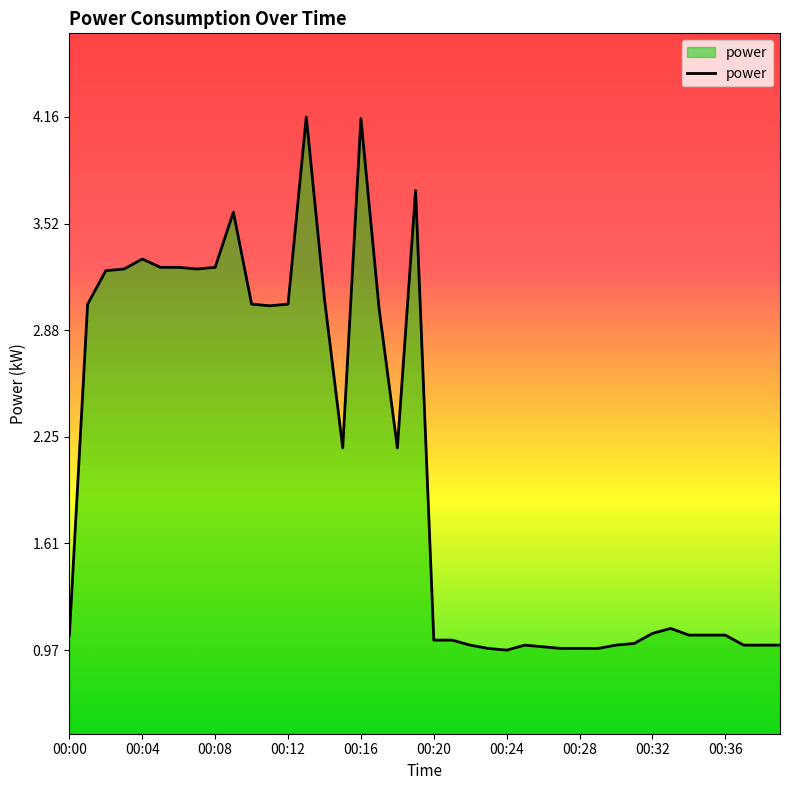

How many lines are shown in the chart?

1